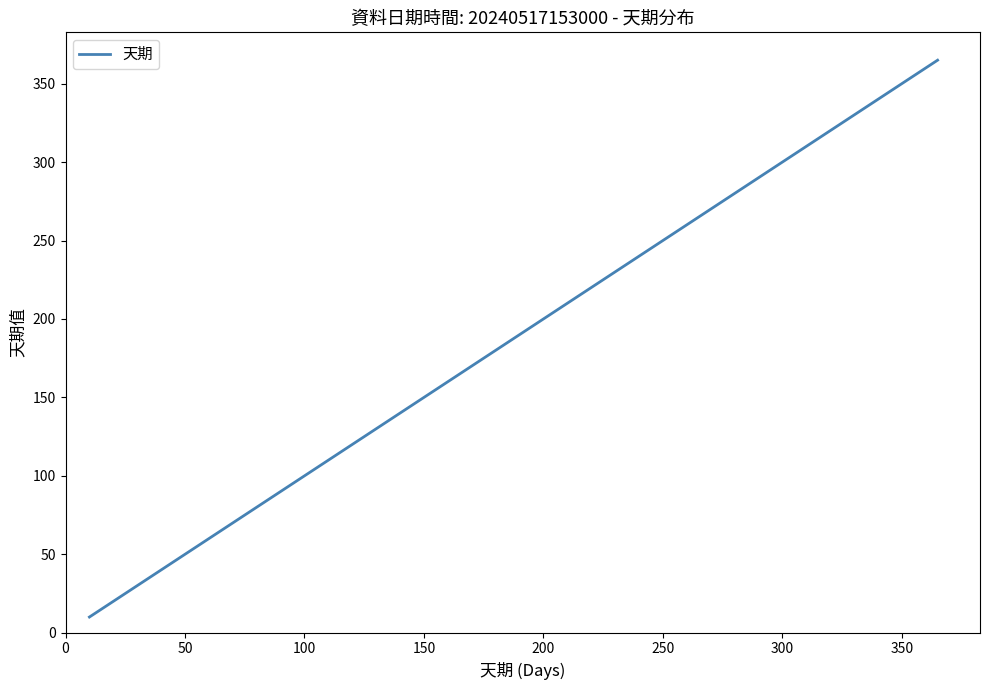

What is the smallest value displayed?

10